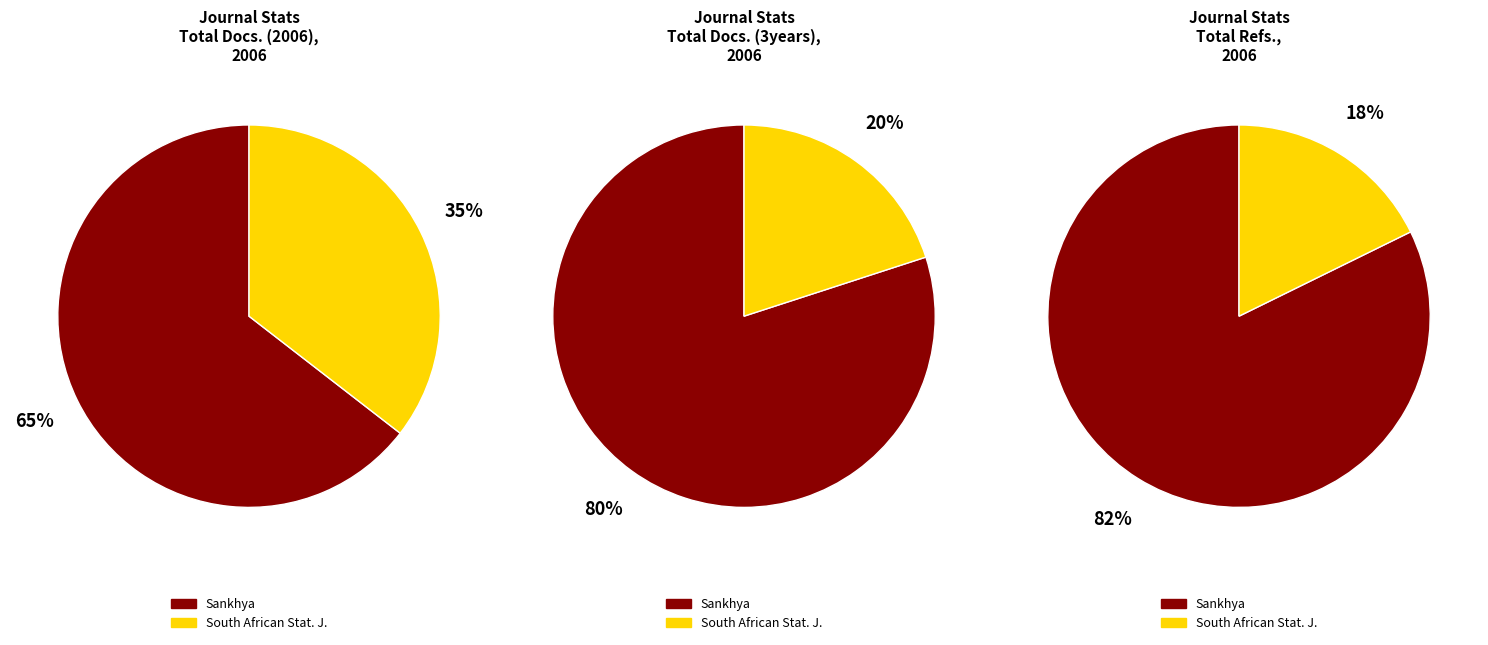

What percentage is the South African Statistical Journal slice, to the nearest percent?

35%